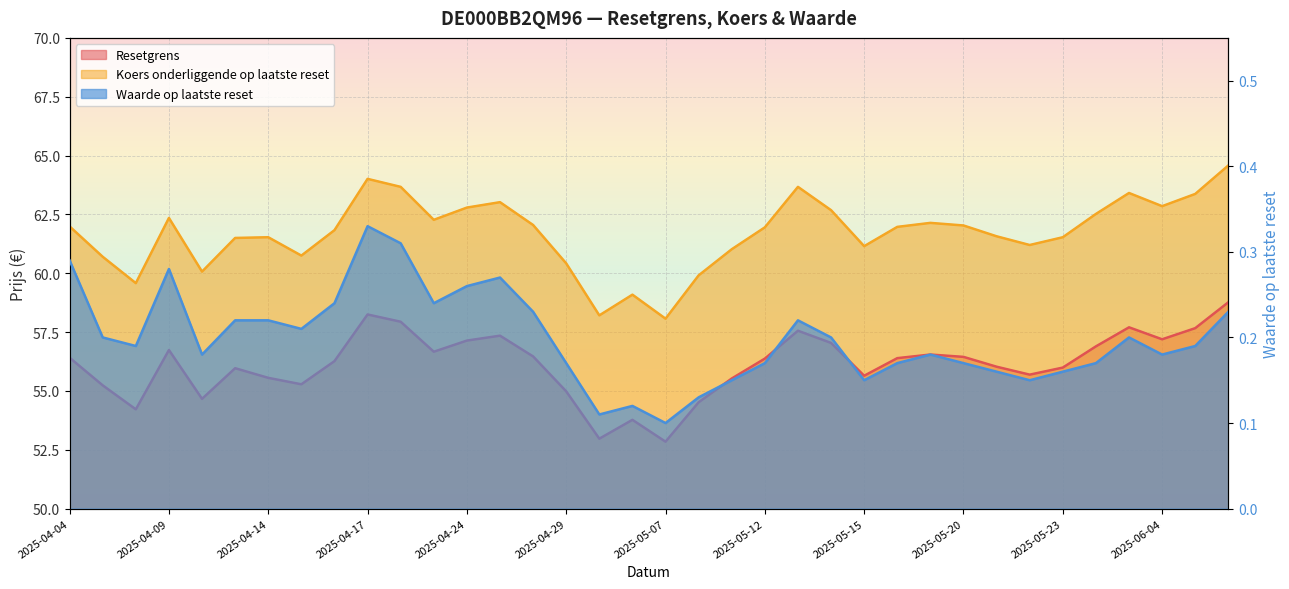

What is the label of the 8th point from the left?

2025-04-15